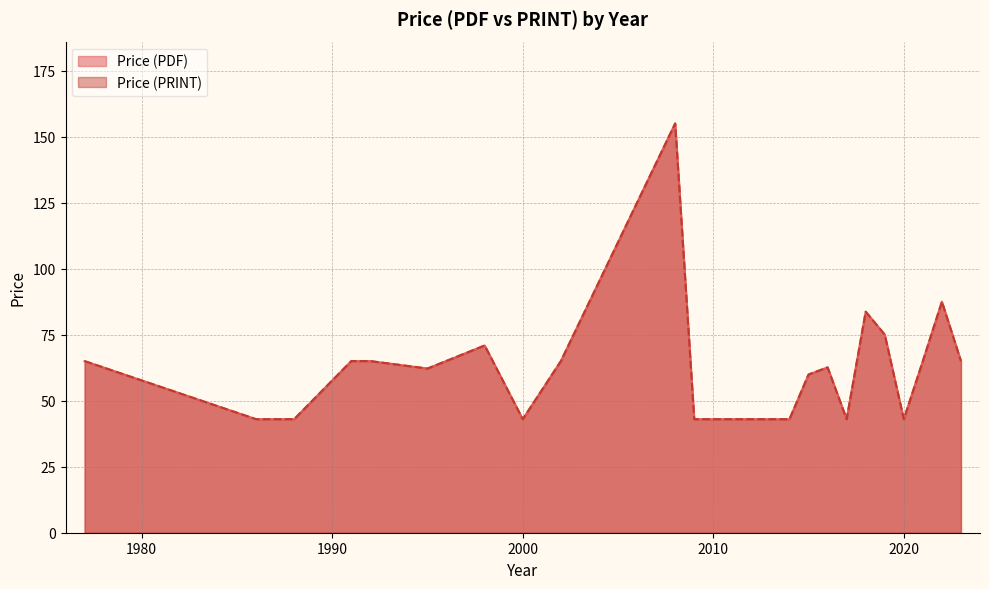

At which label does Price (PDF) reach its minimum?

1986